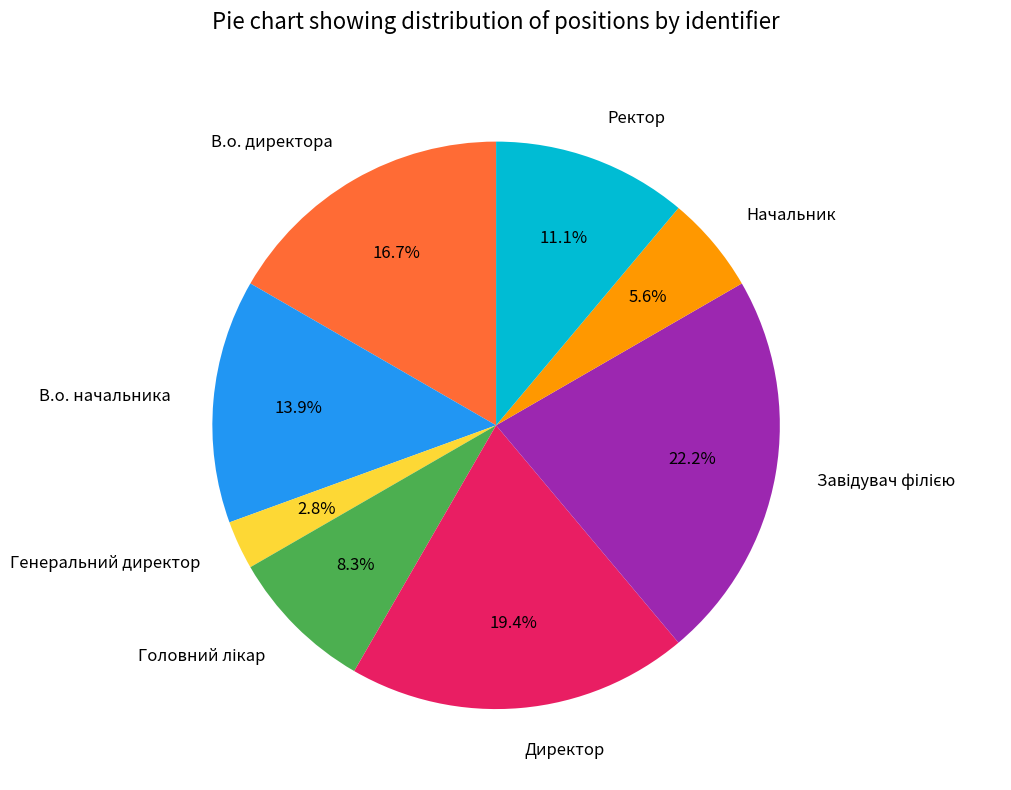

Which has a higher value, Ректор or В.о. начальника?

В.о. начальника